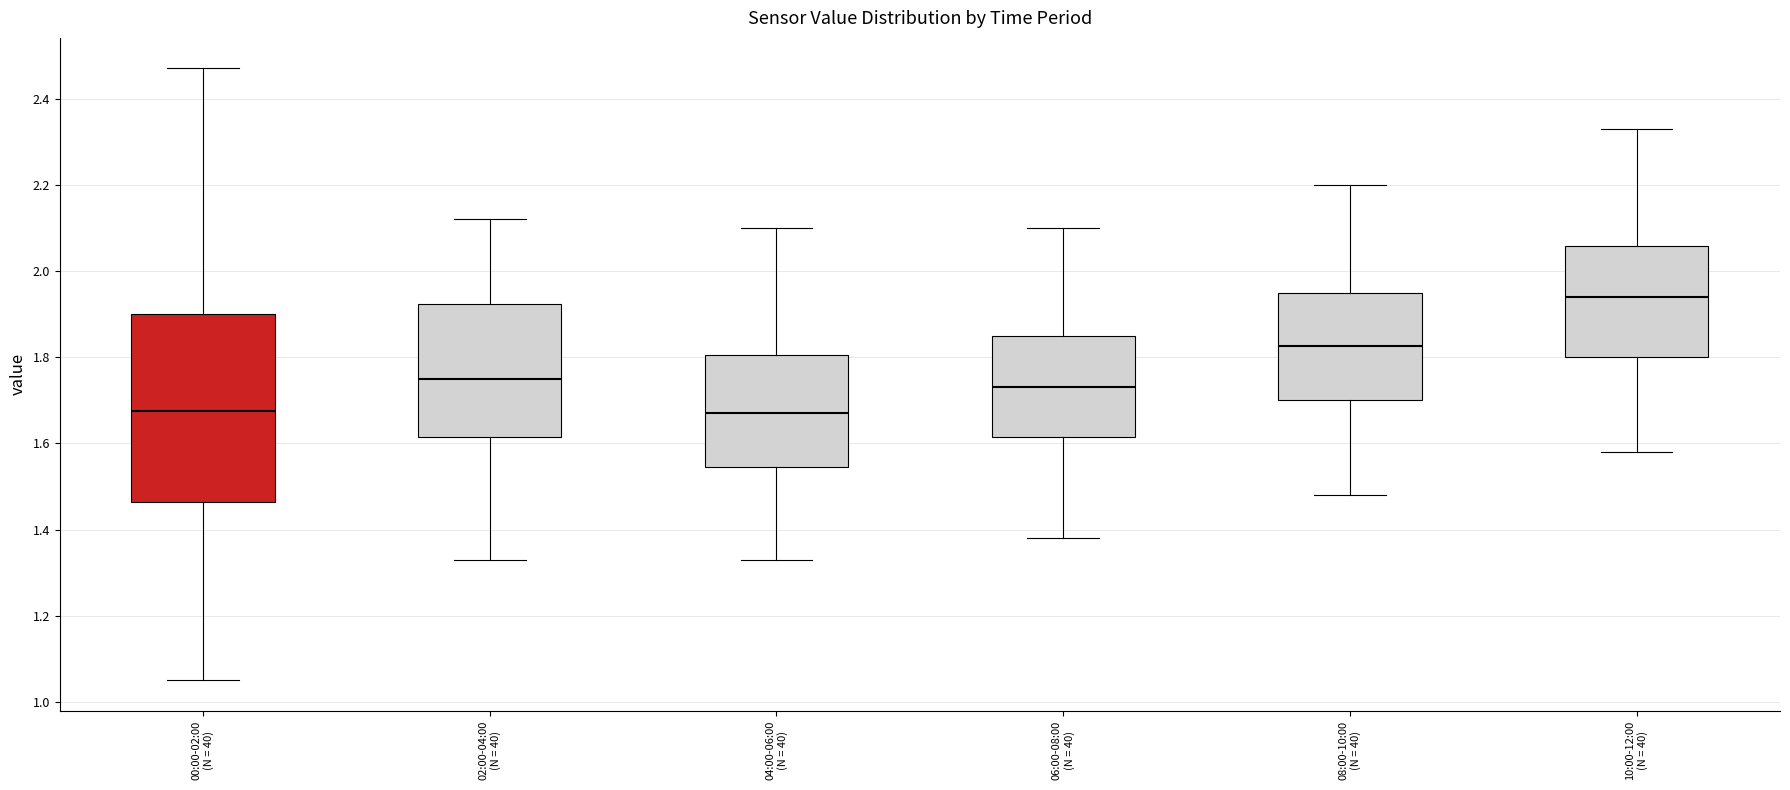

Reading left to right, read every box against the y-axis: the position of its median line, the range the box covers, and the ends of its whiskers. The values are not printed on the chart, so give them approximately, as read against the axis.

00:00-02:00 (N = 40): median 1.68, box 1.46 to 1.90, whiskers 1.06 to 2.48
02:00-04:00 (N = 40): median 1.76, box 1.62 to 1.92, whiskers 1.34 to 2.12
04:00-06:00 (N = 40): median 1.68, box 1.54 to 1.80, whiskers 1.34 to 2.10
06:00-08:00 (N = 40): median 1.74, box 1.62 to 1.86, whiskers 1.38 to 2.10
08:00-10:00 (N = 40): median 1.82, box 1.70 to 1.96, whiskers 1.48 to 2.20
10:00-12:00 (N = 40): median 1.94, box 1.80 to 2.06, whiskers 1.58 to 2.34